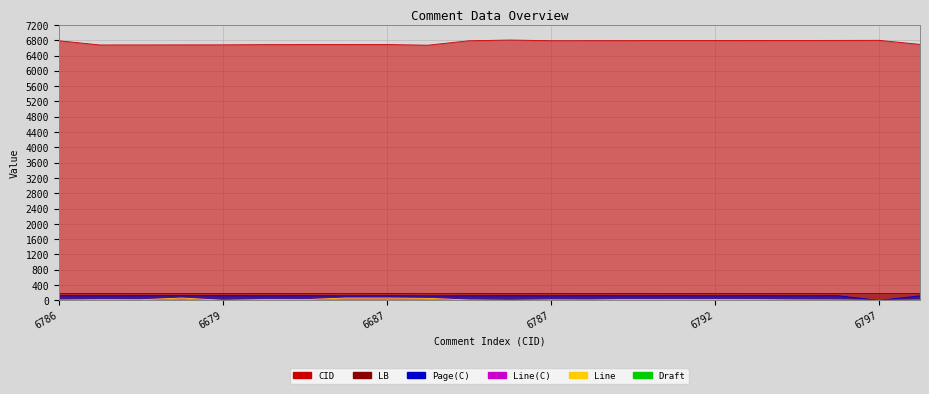

Does the chart have visible grid lines?

Yes